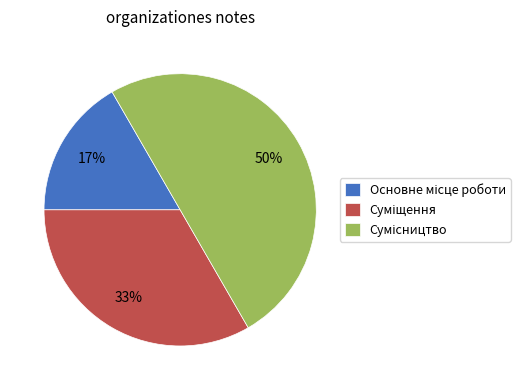

To the nearest percent, what is the average slice percentage?

33%